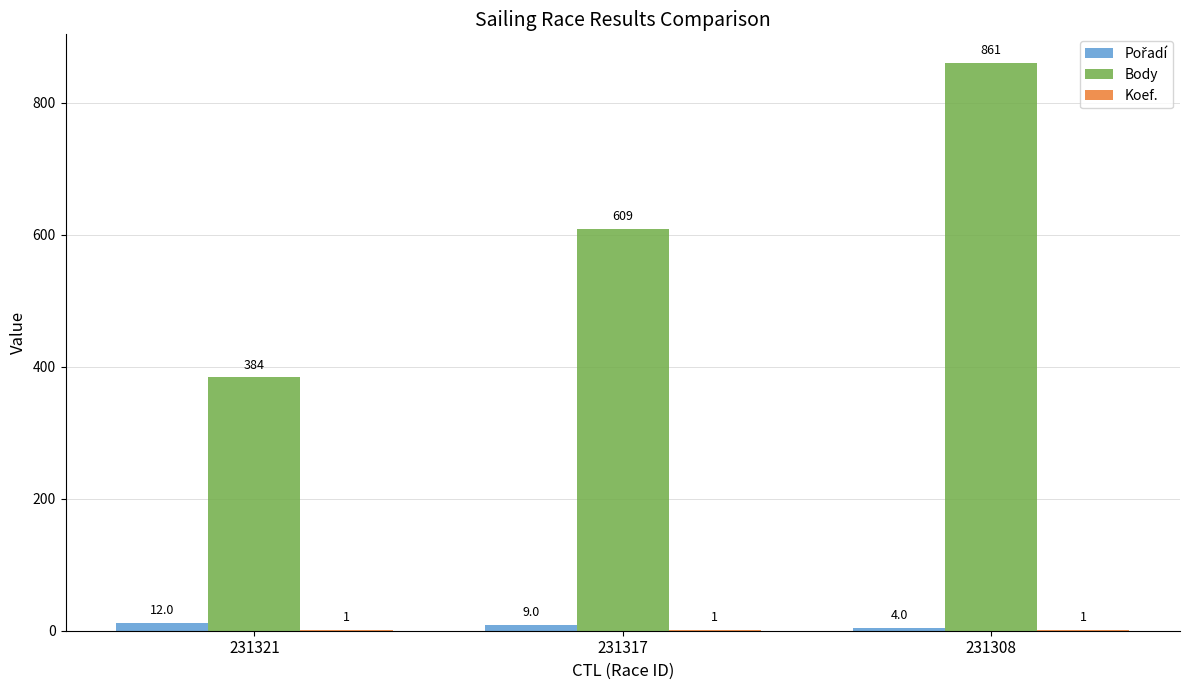

At which label does Body reach its peak?

231308